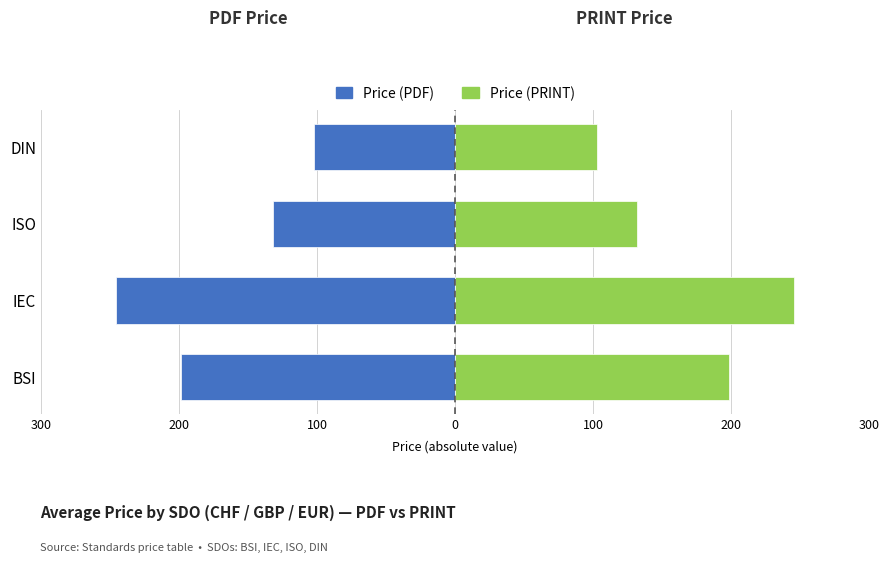

Reading left to right, extract all data points from this chart.

Price (PDF): -198.5	-245.3	-132.0	-102.3
Price (PRINT): 198.5	245.3	132.0	102.3